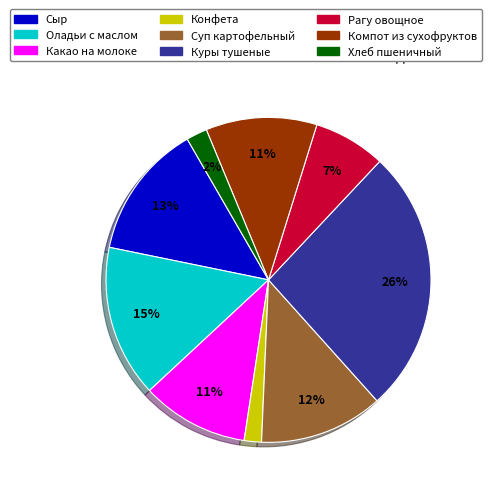

True or false: Какао на молоке accounts for 1% of the total.

False